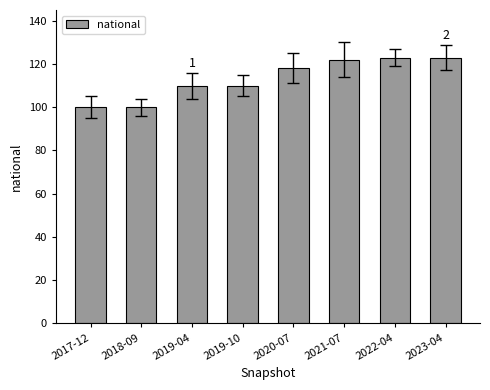

Reading right to left, transcribe all the data shown in this chart.

123	123	122	118	110	110	100	100